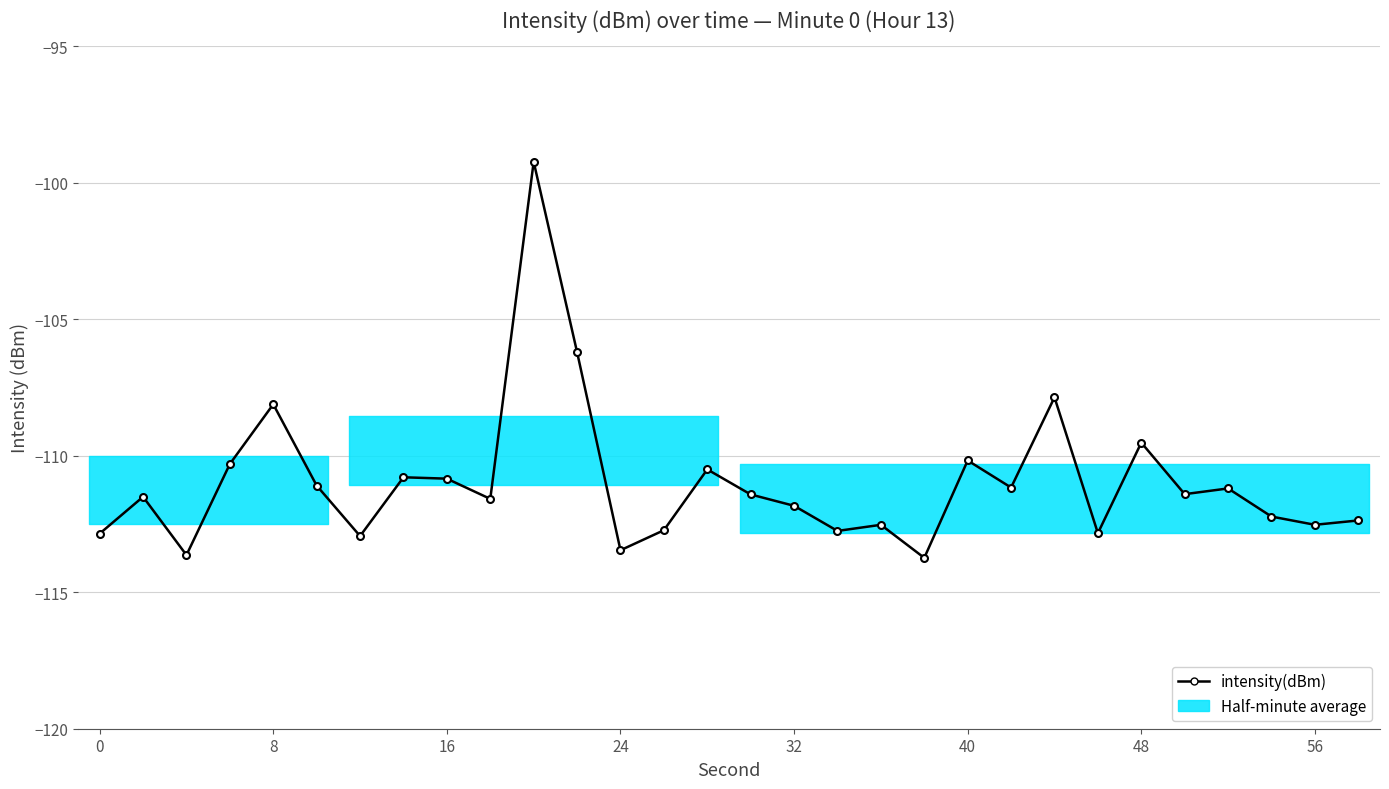

What is the average value?

-111.0